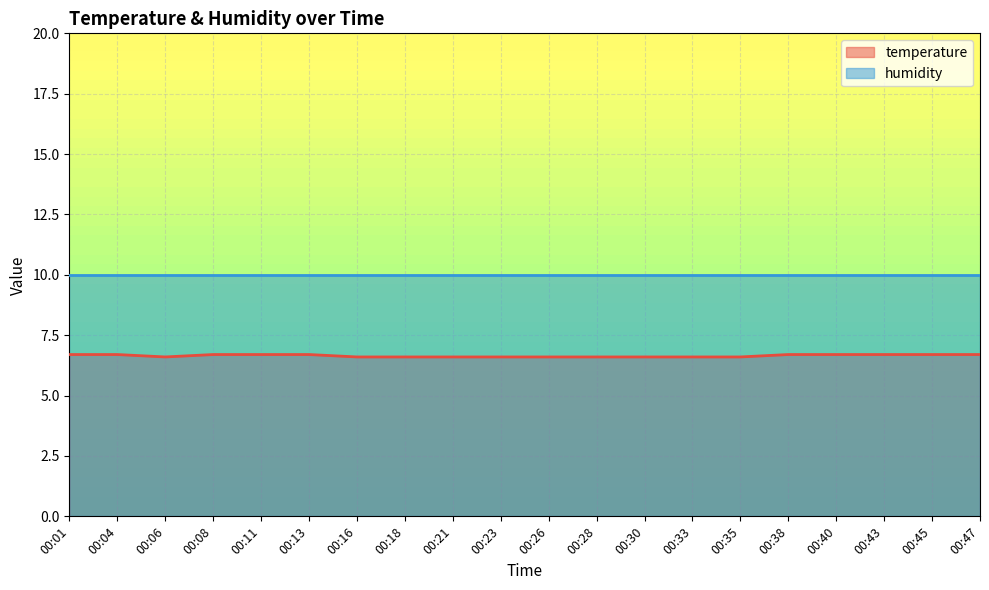

Between 00:26 and 00:45, which is larger?

00:45